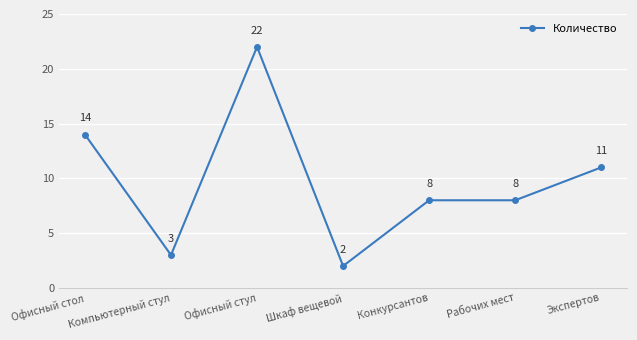

How many categories are shown in the chart?

7